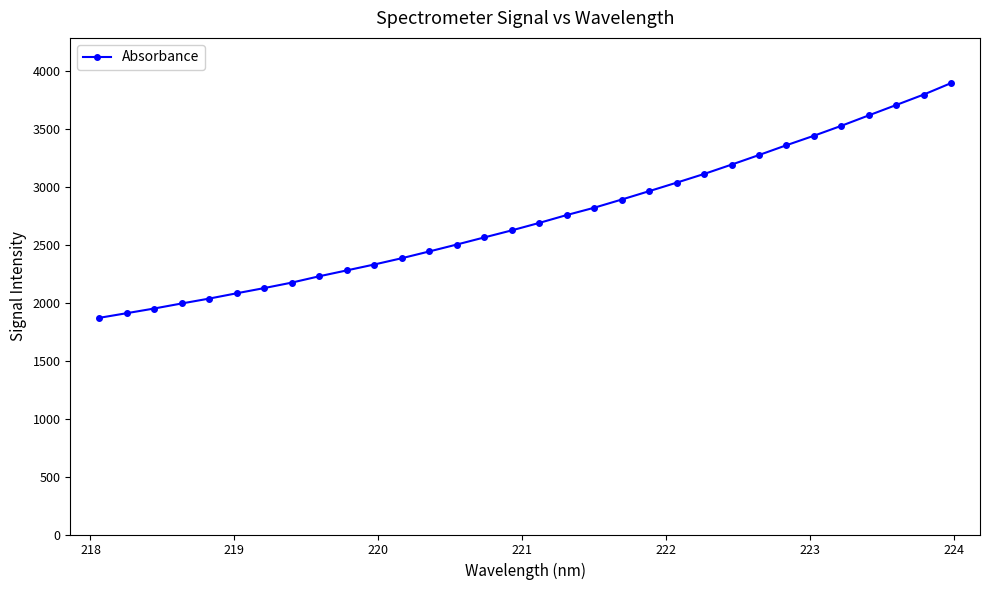

What is the difference between the maximum and minimum values?

2025.8